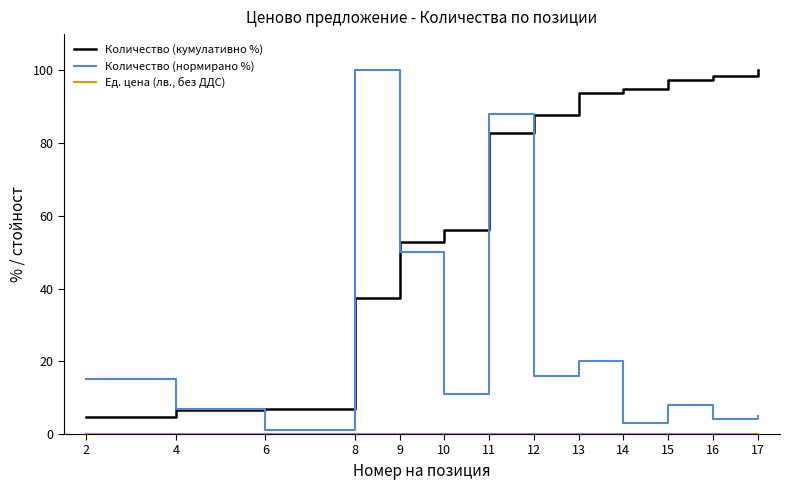

The value of Количество (нормирано %) at 8 is 34.8. True or false?

False